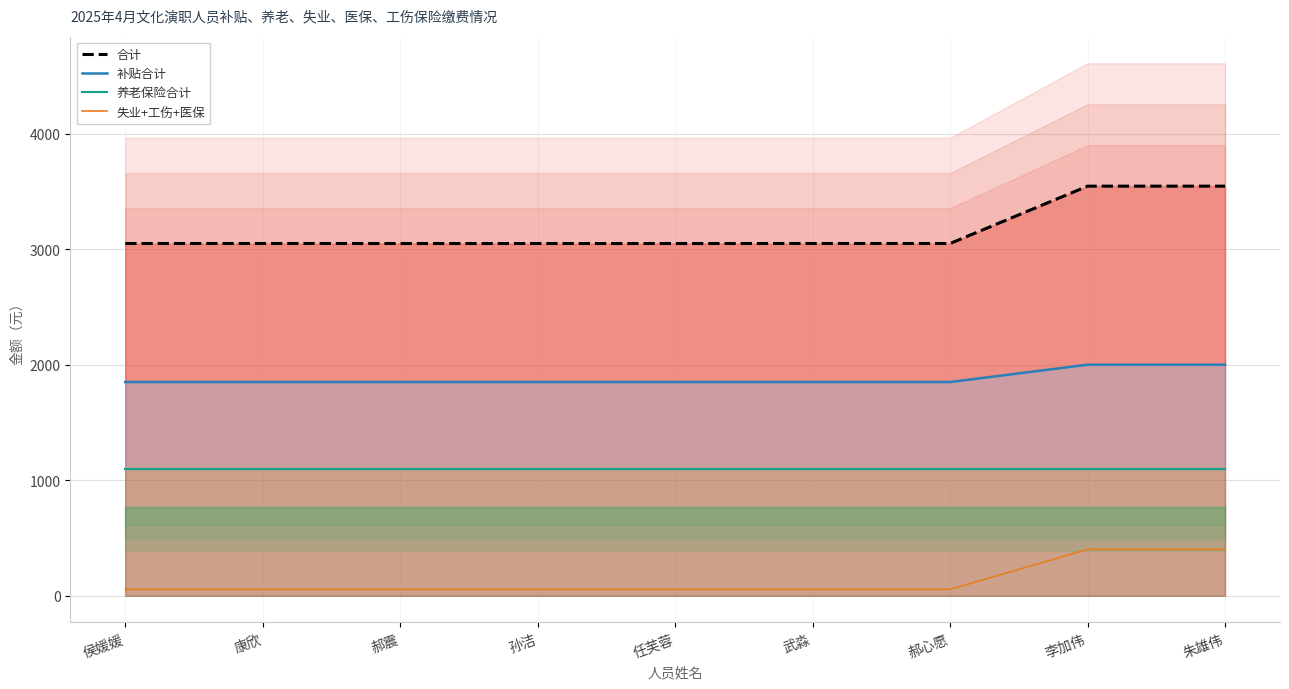

Which series changed the most between 郝震 and 郝心愿?

合计